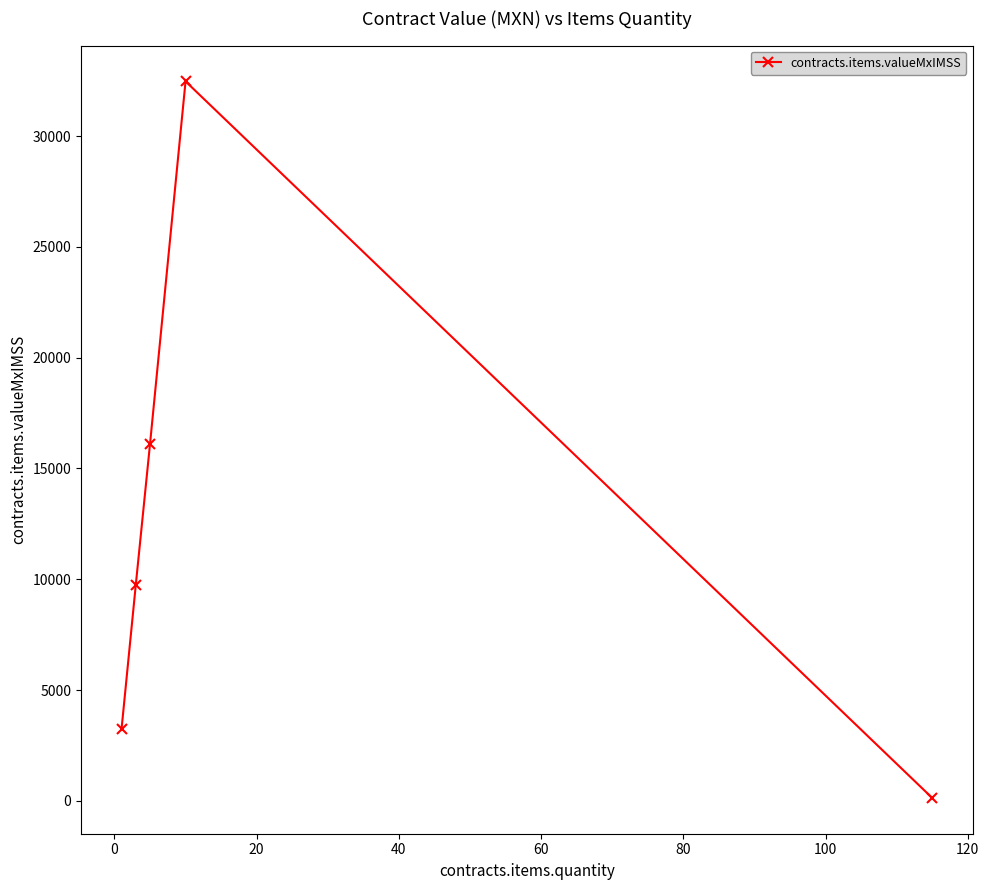

What is the average value?

12338.7